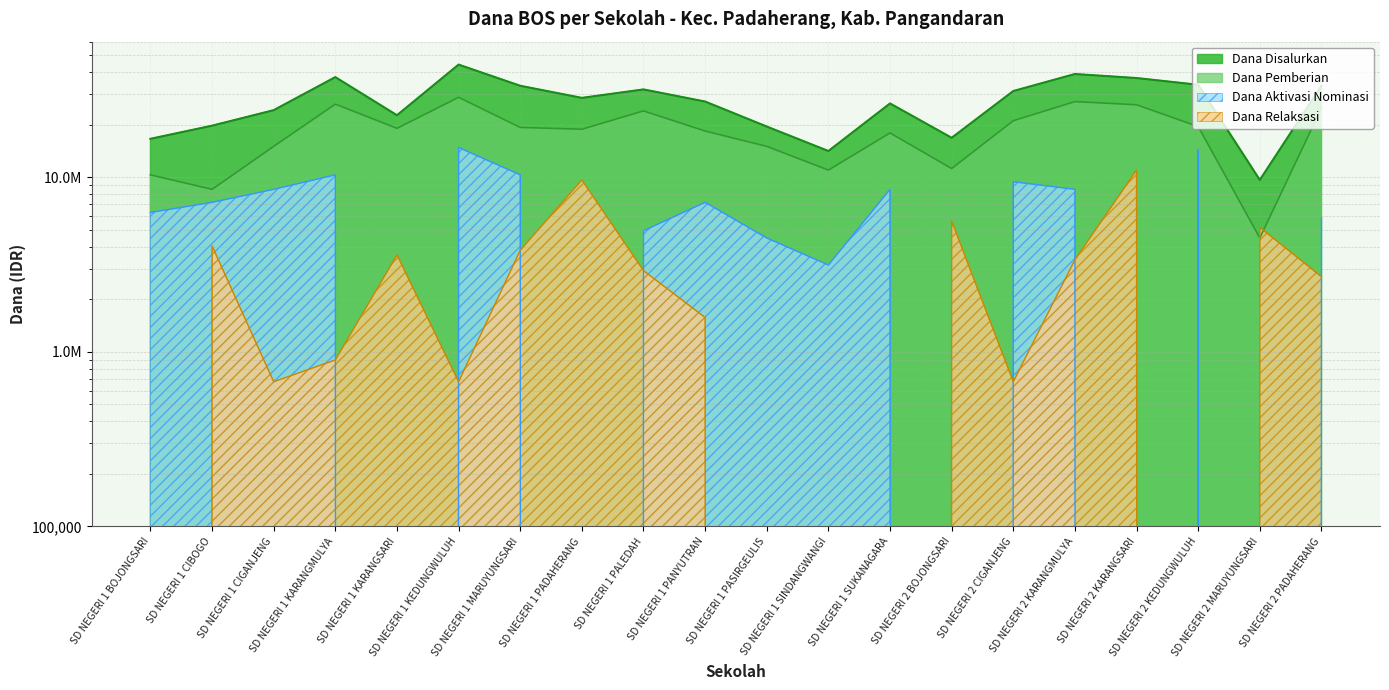

Reading right to left, transcribe all the data shown in this chart.

Dana Disalurkan: 33525000	9675000	33975000	37125000	39150000	31275000	16875000	26550000	14175000	19575000	27225000	31950000	28575000	33525000	44325000	22725000	37575000	24300000	19800000	16650000
Dana Pemberian: 24975000	4500000	19575000	26100000	27225000	21150000	11250000	18000000	11025000	15075000	18450000	24075000	18900000	19350000	28800000	19125000	26325000	15075000	8550000	10350000
Dana Aktivasi Nominasi: 5850000	0	14400000	0	8550000	9450000	0	8550000	3150000	4500000	7200000	4950000	0	10350000	14850000	0	10350000	8550000	7200000	6300000
Dana Relaksasi: 2700000	5175000	0	11025000	3375000	675000	5625000	0	0	0	1575000	2925000	9675000	3825000	675000	3600000	900000	675000	4050000	0